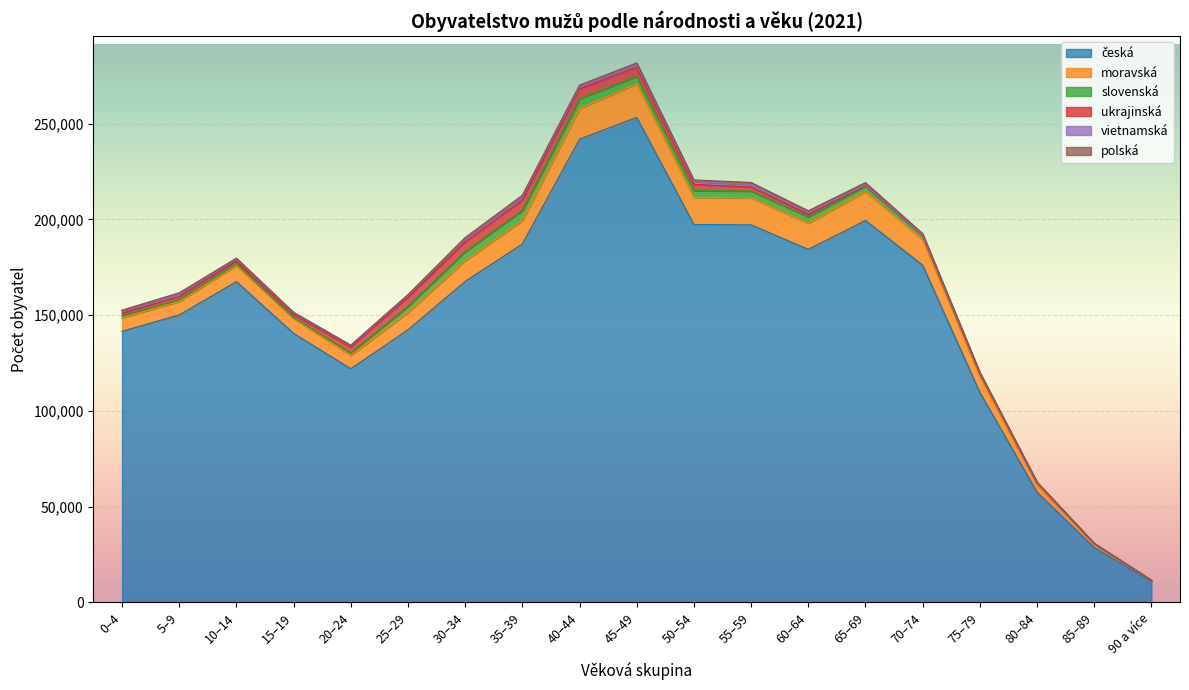

List the labels in order of ukrajinská value, smallest first.

90 a více, 85–89, 80–84, 75–79, 70–74, 65–69, 0–4, 60–64, 10–14, 15–19, 5–9, 55–59, 20–24, 50–54, 45–49, 25–29, 30–34, 40–44, 35–39